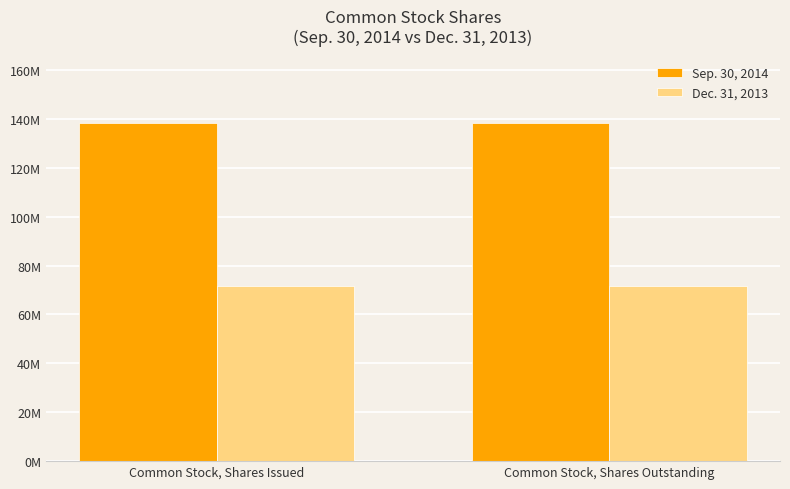

Reading left to right, what are all the values shown in this chart?

Sep. 30, 2014: Common Stock, Shares Issued=138166667	Common Stock, Shares Outstanding=138166667
Dec. 31, 2013: Common Stock, Shares Issued=71666667	Common Stock, Shares Outstanding=71666667